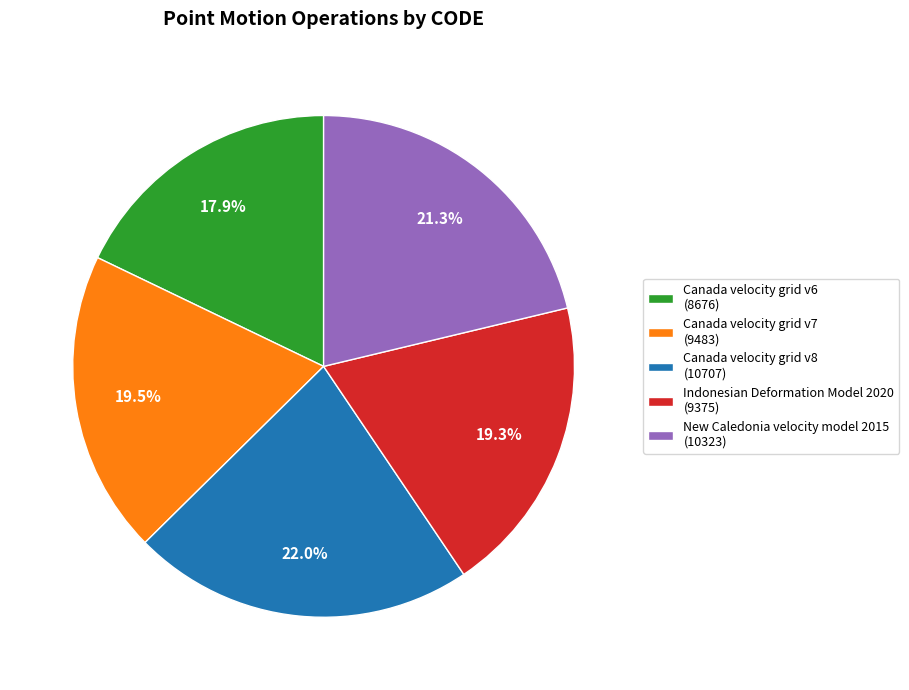

Does Canada velocity grid v7 account for over 50% of the chart?

No